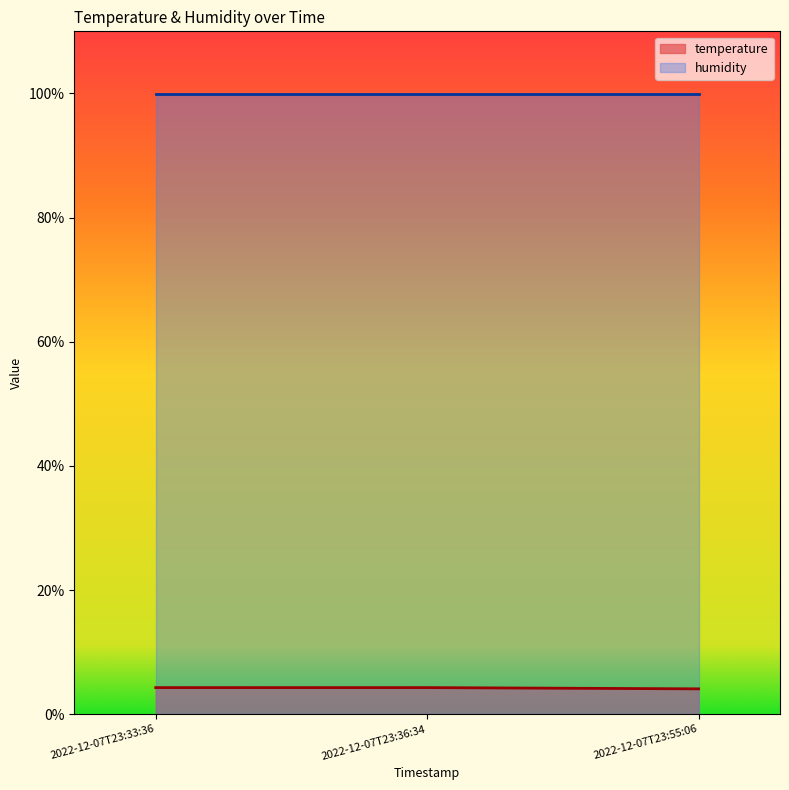

What is the change in value from 2022-12-07T23:36:34 to 2022-12-07T23:55:06?

-0.2